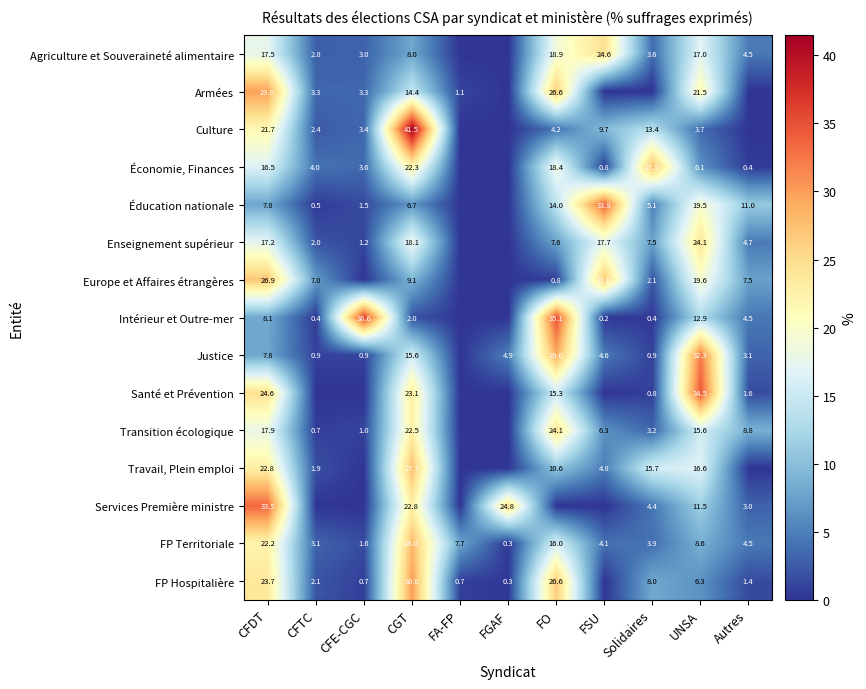

At how many categories does at least one series exceed 37?

1